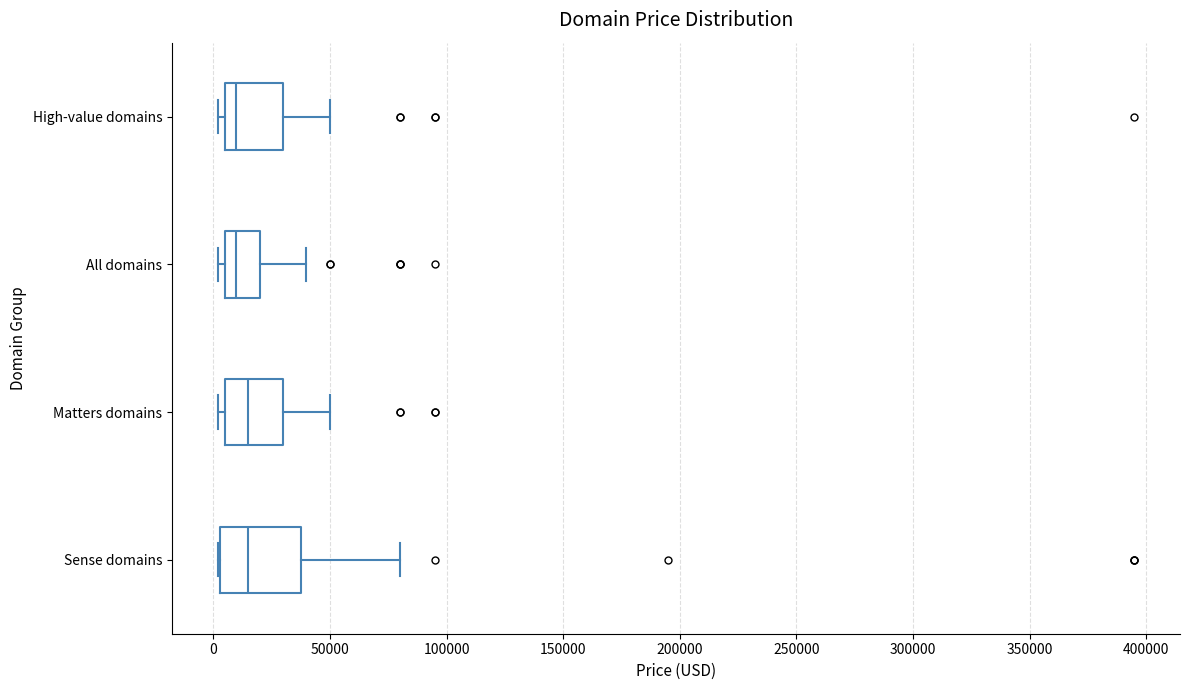

Where is the right edge of the box for Matters domains on the x-axis? The values are not printed on the chart, so give them approximately, as read against the axis.

30000